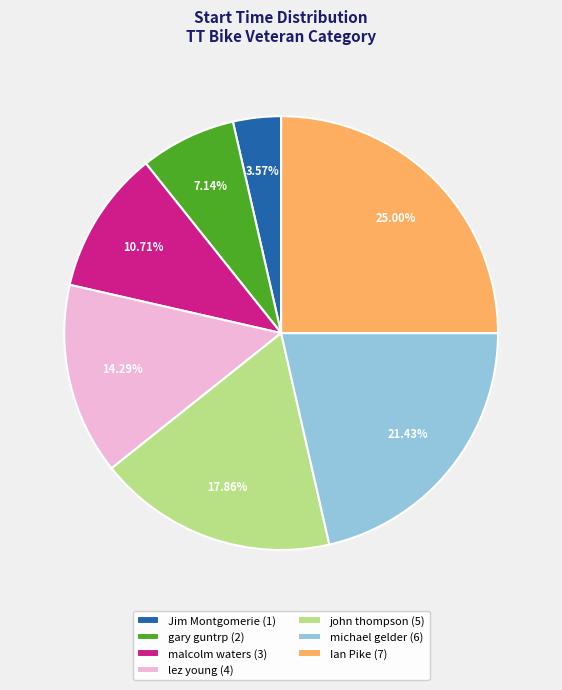

How many segments does this pie chart have?

7